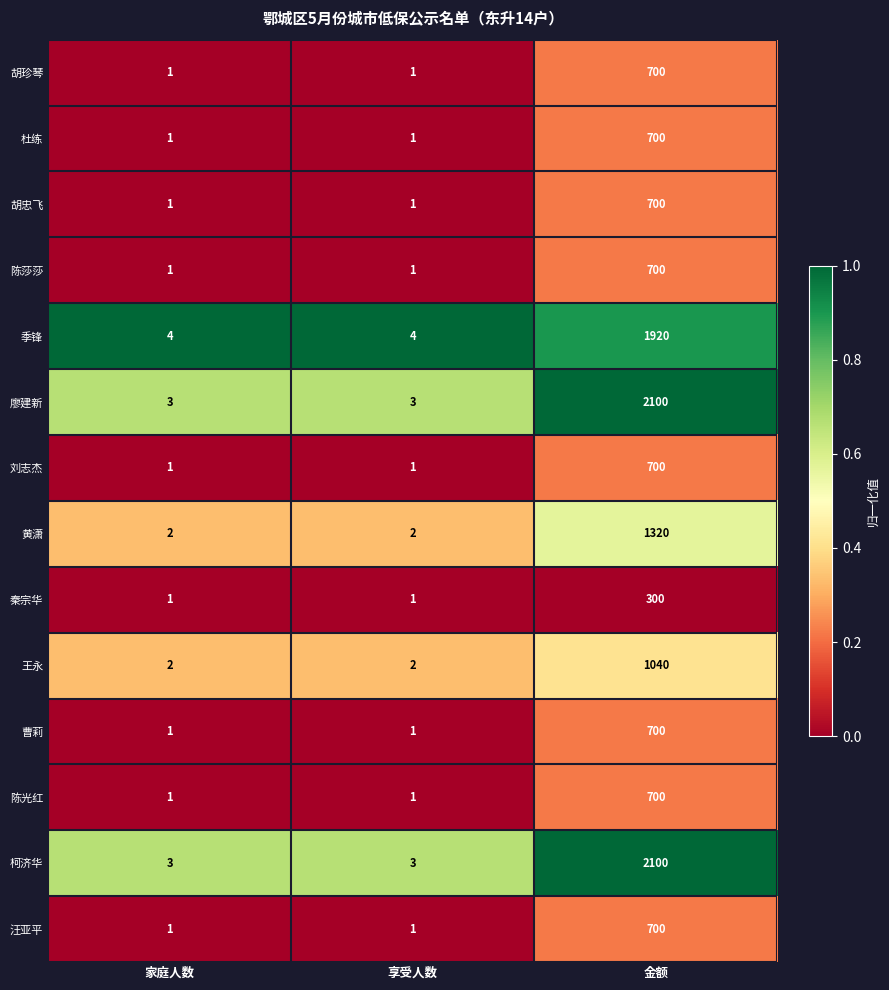

What is the difference between the highest and lowest values at 享受人数?

3